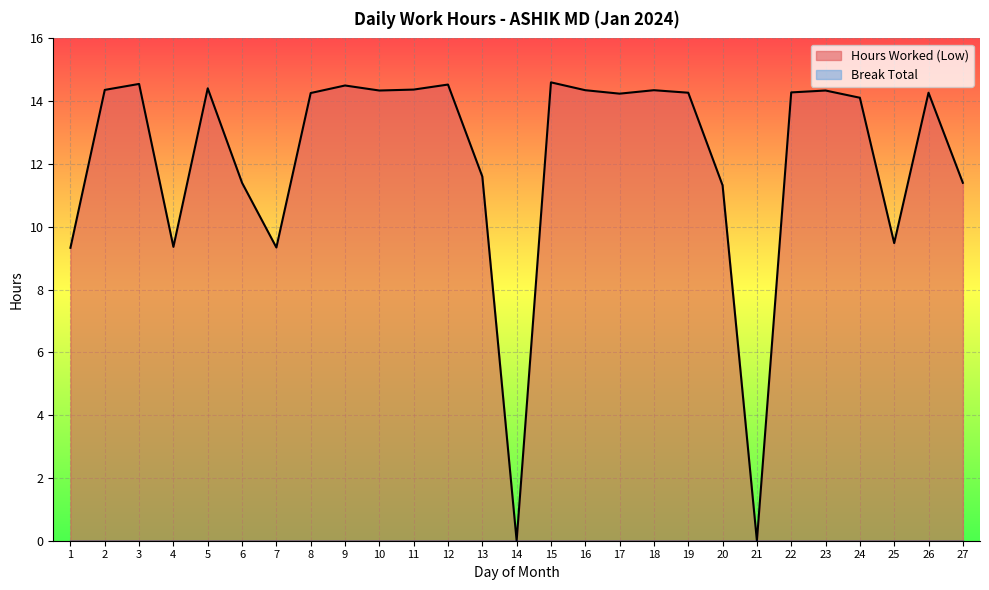

How many series are shown in this chart?

2